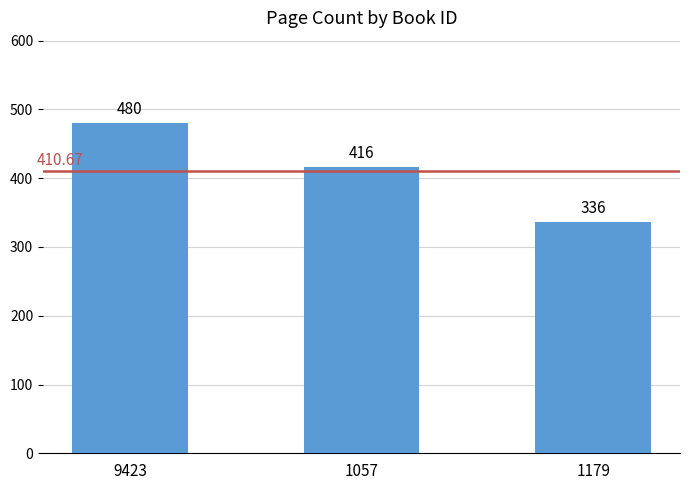

List the labels in order of value, smallest first.

1179, 1057, 9423